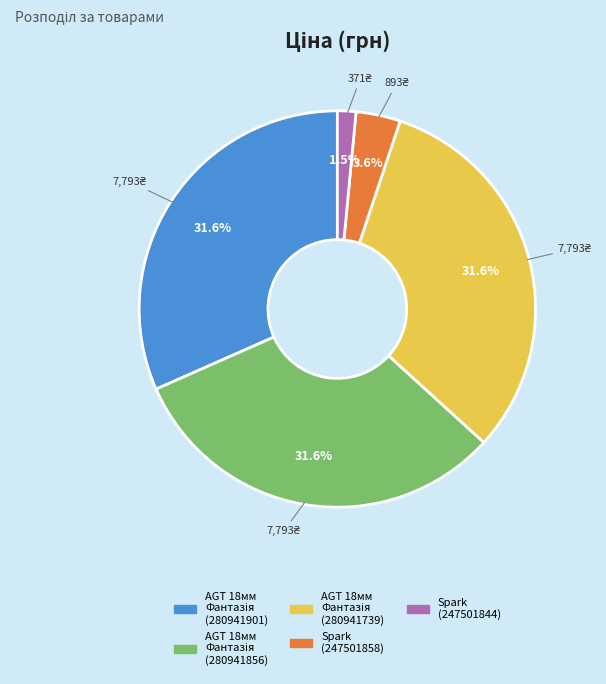

Is there any slice that represents more than half of the pie?

No